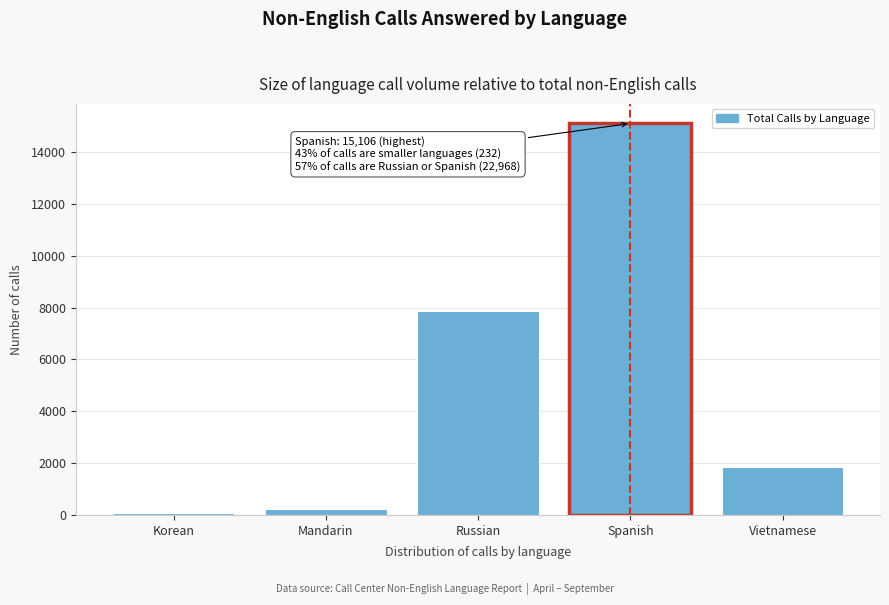

Reading right to left, transcribe all the data shown in this chart.

Vietnamese=1832	Spanish=15106	Russian=7862	Mandarin=211	Korean=57